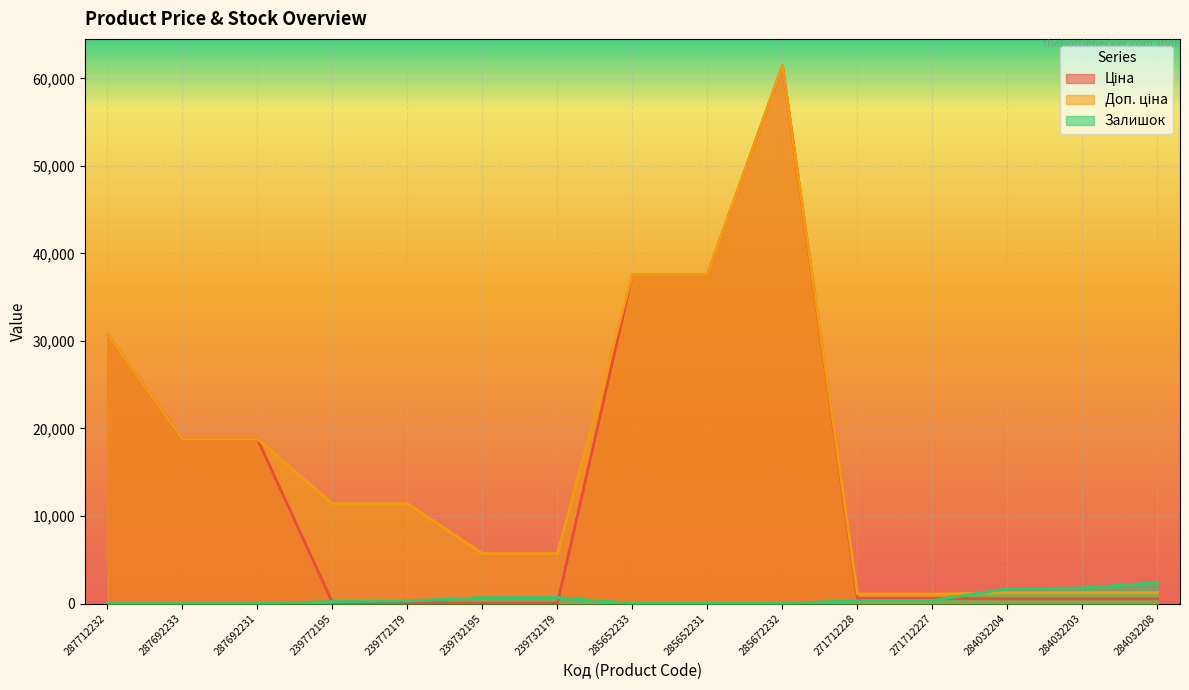

List the series in order of their overall mean, highest first.

Доп. ціна, Ціна, Залишок